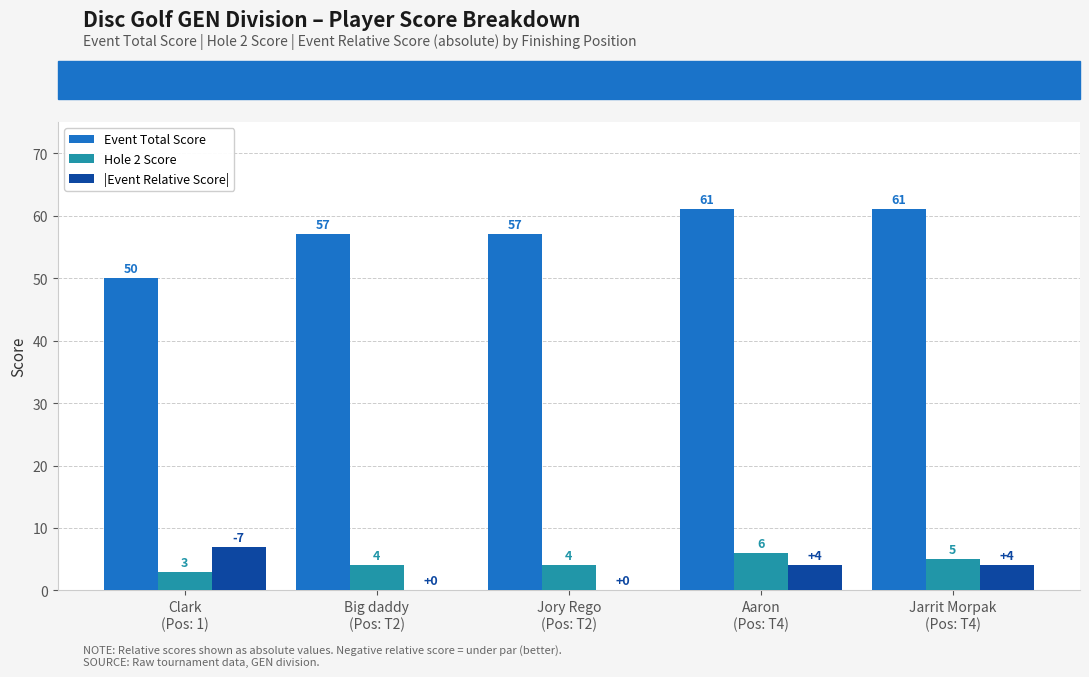

The value of Event Total Score at Big daddy
(Pos: T2) is 57. True or false?

True